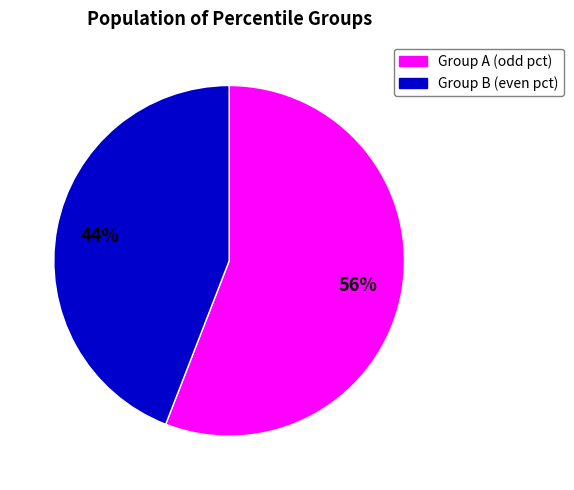

To the nearest percent, what is the average slice percentage?

50%